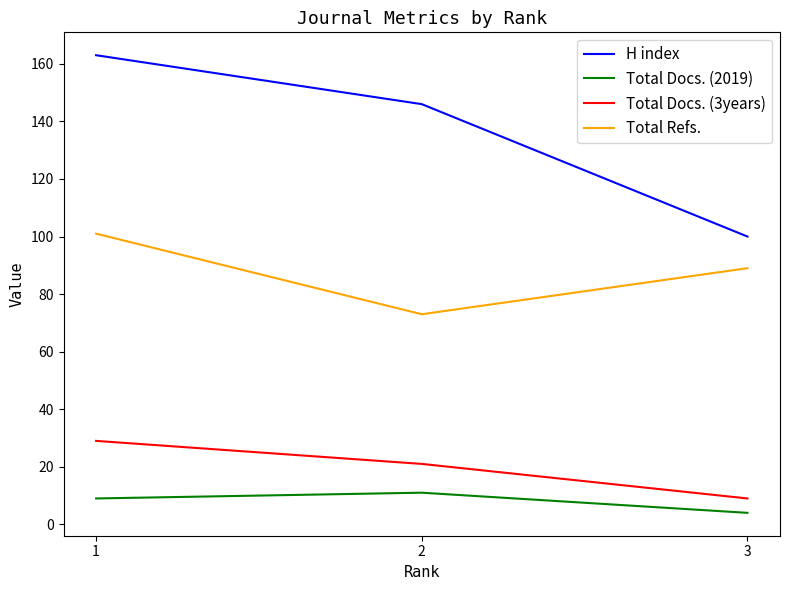

Count the number of data series in this chart.

4